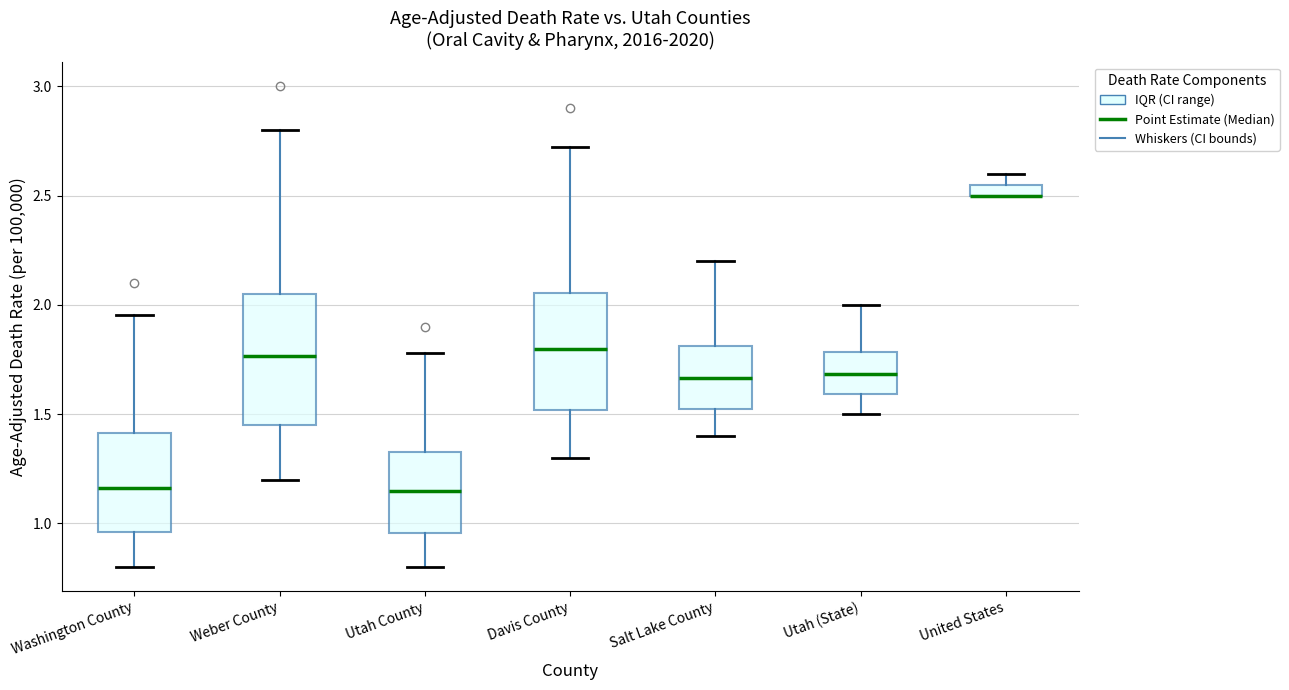

Which box is the tallest, from its lower edge to its upper edge?

Weber County